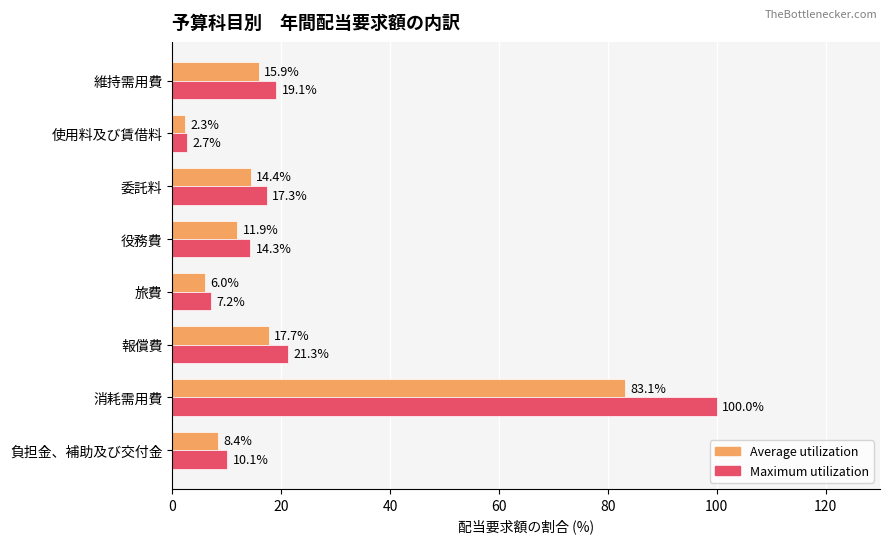

At which label is Maximum utilization closest to 51?

報償費